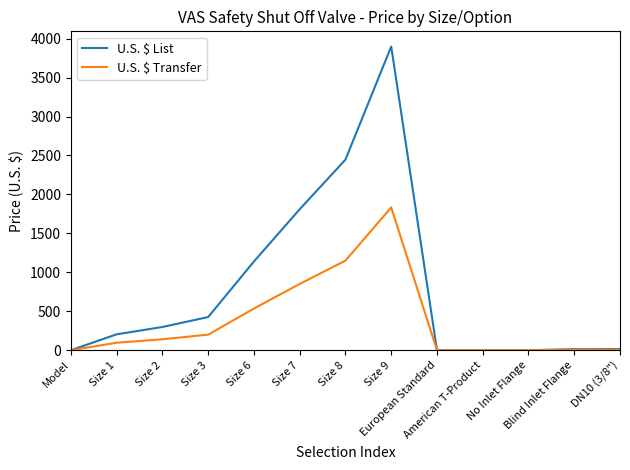

What is the maximum value shown in the chart?

3899